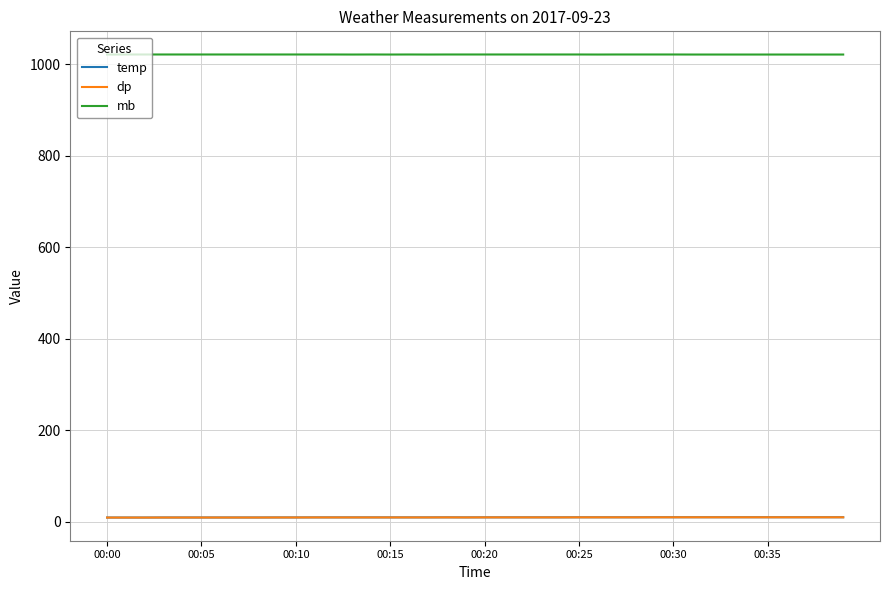

True or false: dp and mb intersect in this chart.

False